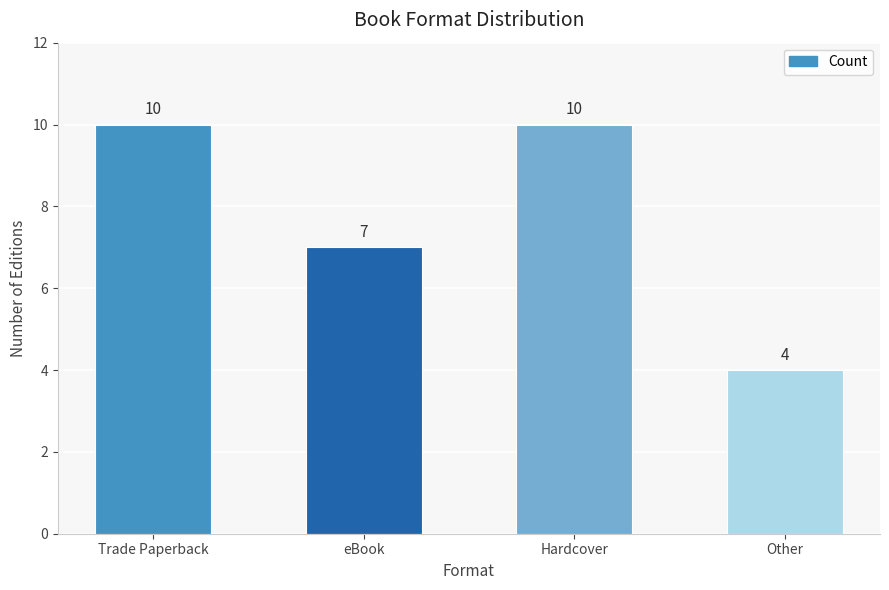

What is the change in value from Hardcover to Other?

-6